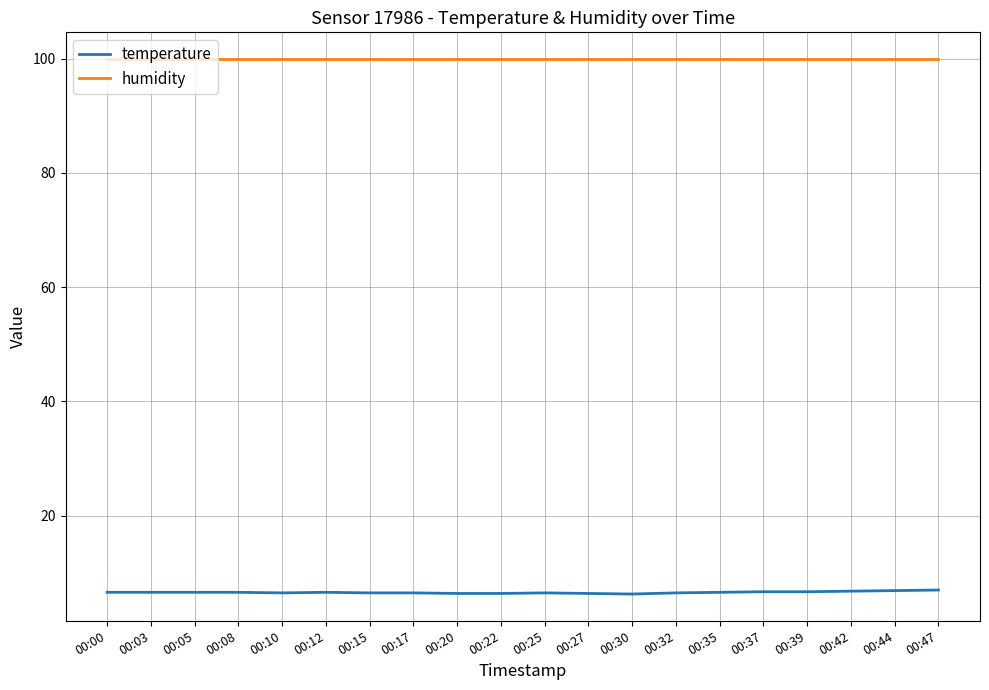

True or false: humidity has a value of 129.9 at 00:12.

False